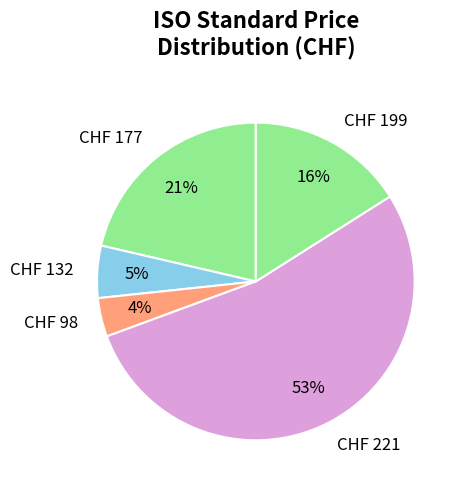

To the nearest percent, what percentage of the pie is CHF 98?

4%